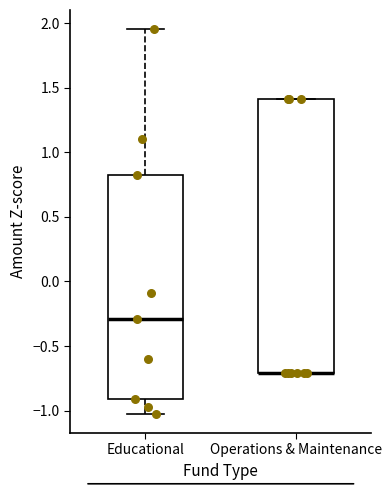

Reading left to right, read every box against the y-axis: the position of its median line, the range the box covers, and the ends of its whiskers. The values are not printed on the chart, so give them approximately, as read against the axis.

Educational: median -0.30, box -0.90 to 0.85, whiskers -1.05 to 1.95
Operations & Maintenance: median -0.70 (drawn on the box's lower edge), box -0.70 to 1.40, whiskers -0.70 to 1.40